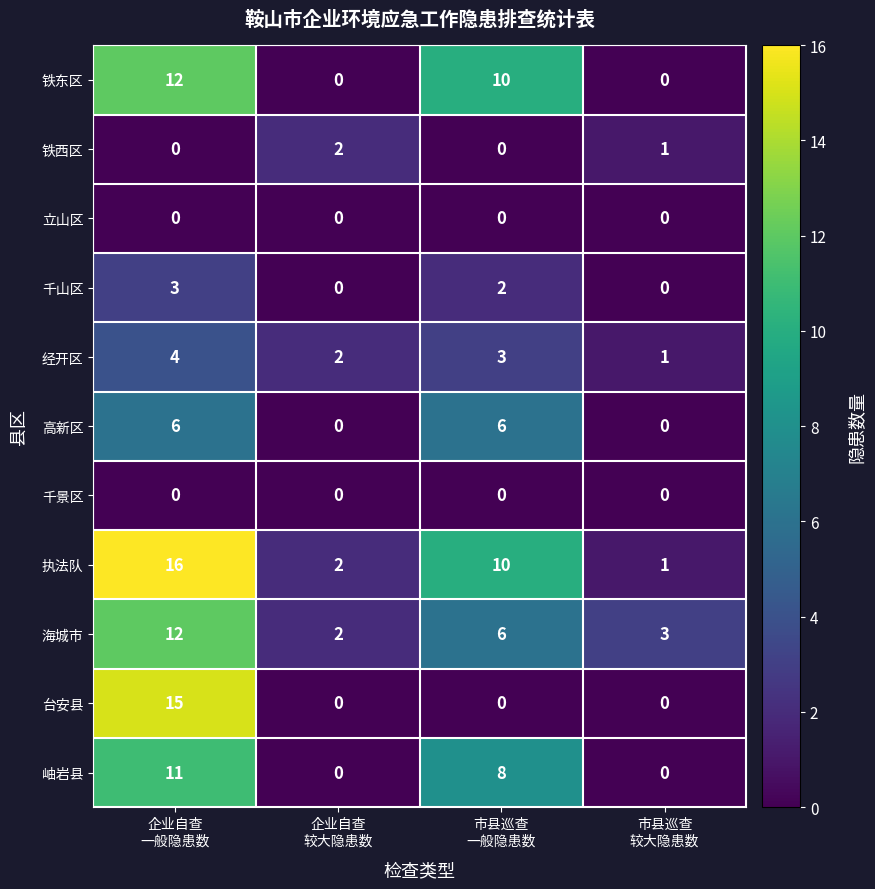

What is the difference between the maximum and second lowest values in the 海城市 series?

9